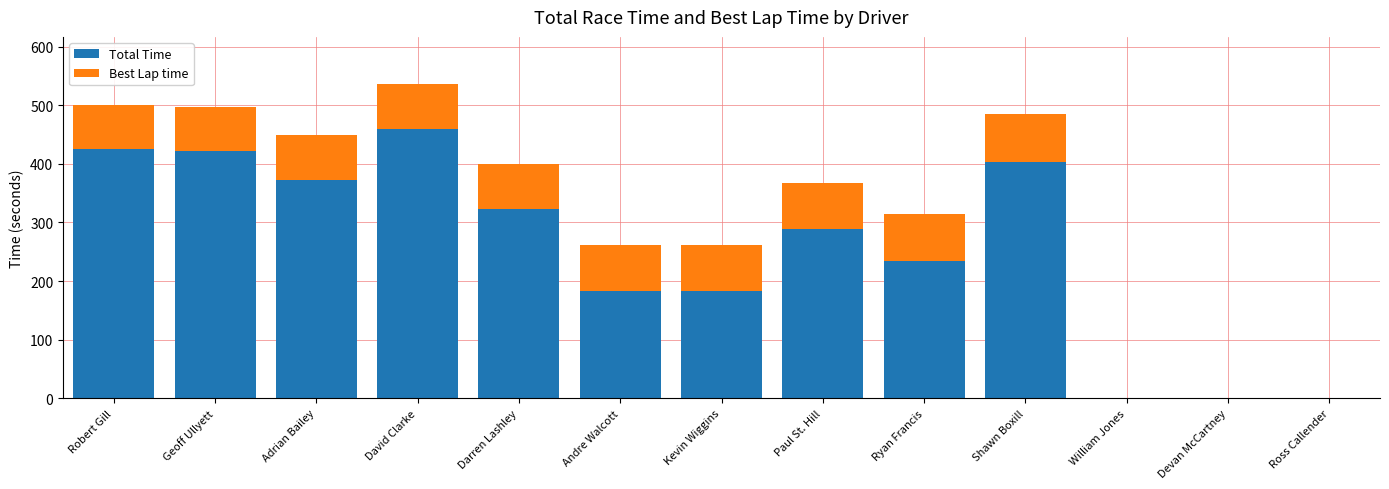

Which category has the highest value in the Total Time series?

David Clarke